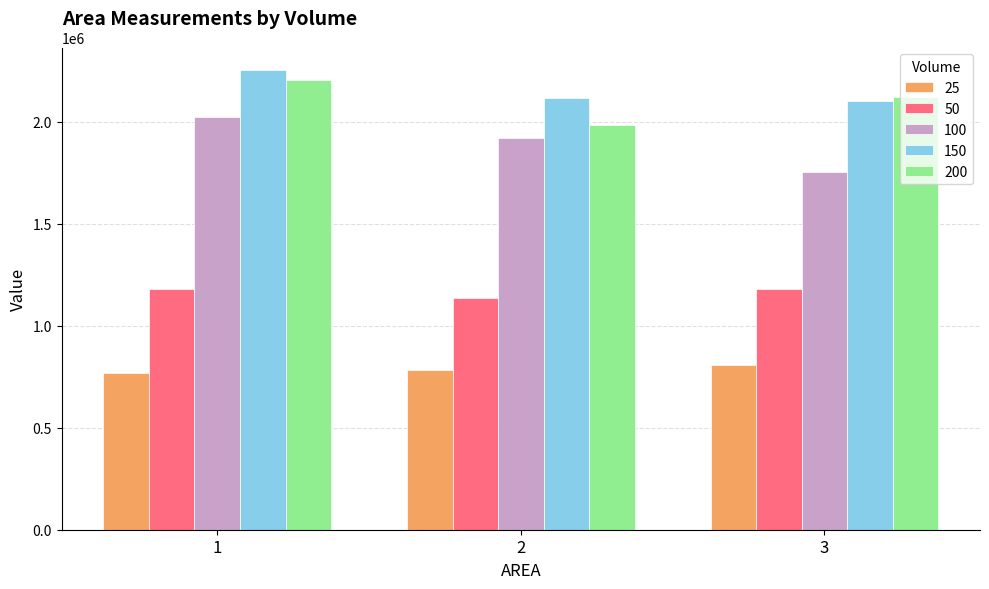

How many bars are there in each group?

5